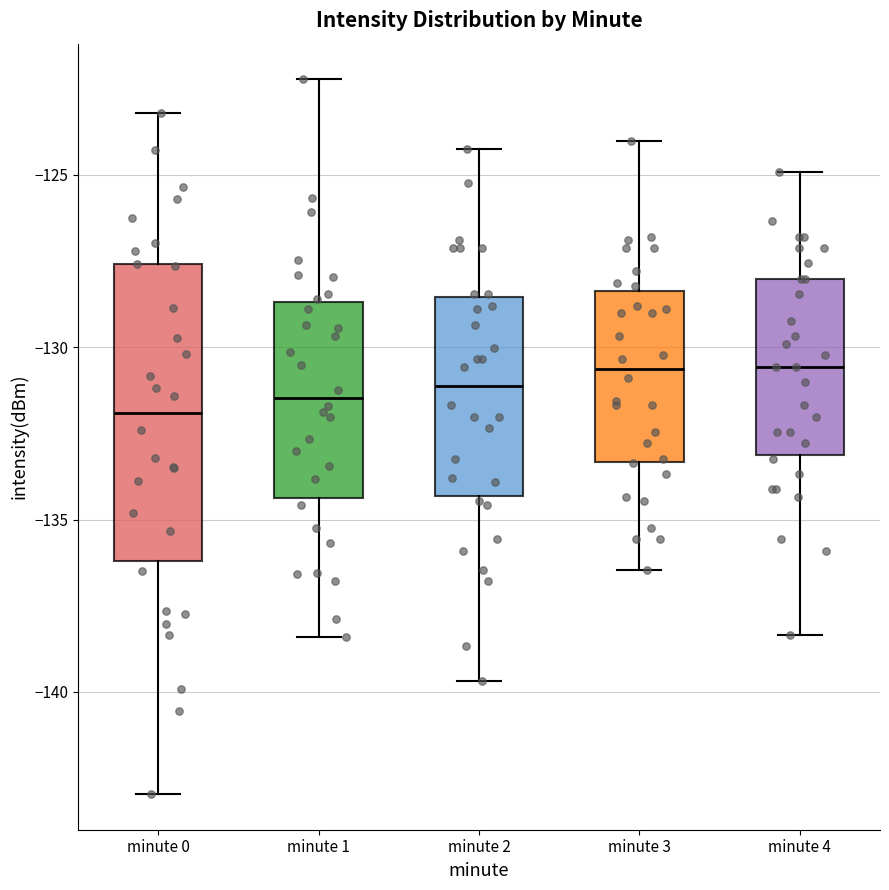

Comparing the boxes themselves (not the whiskers), which one is the tallest?

minute 0